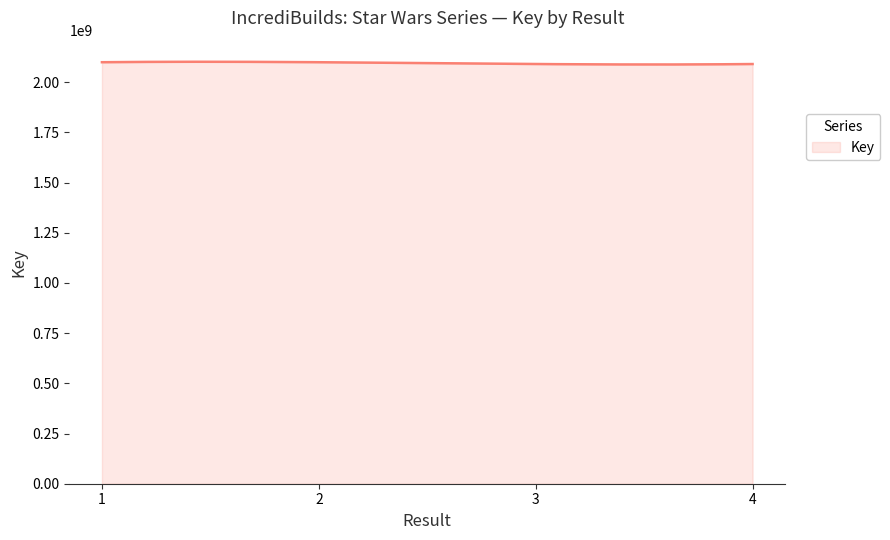

What is the minimum value shown in the chart?

2088251215.3